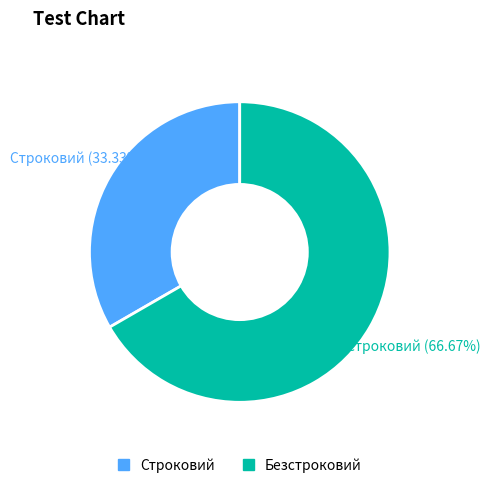

To the nearest percent, what is the difference between the Безстроковий and Строковий slice percentages?

33%